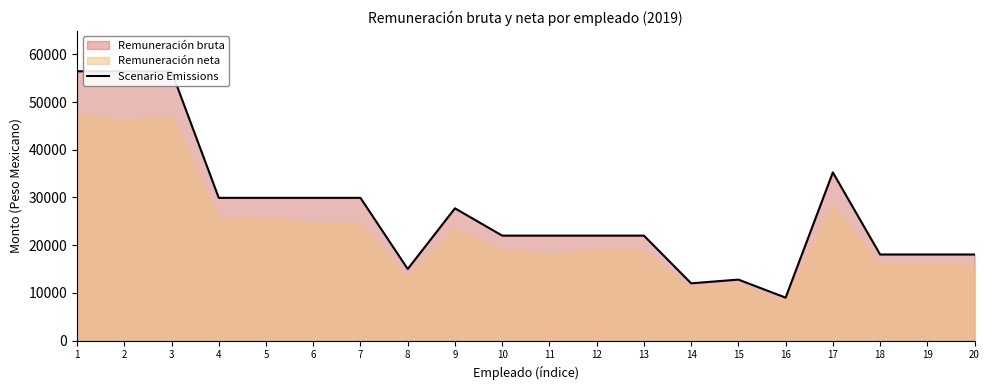

What is the value of the 17th point from the left?

35246.1